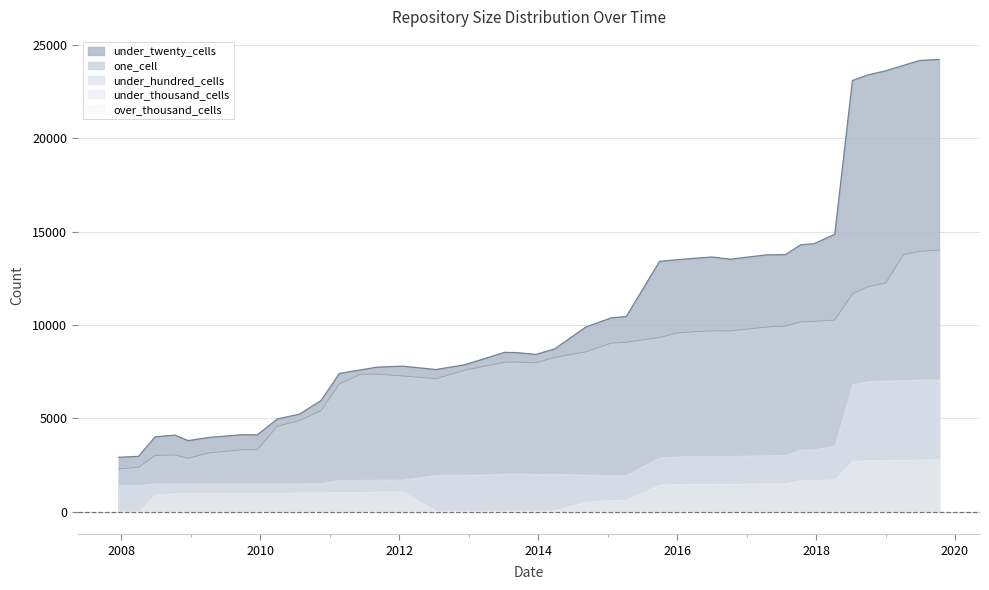

Reading left to right, transcribe all the data shown in this chart.

under_twenty_cells: 2913	2962	4010	4100	3804	3975	4120	4111	4966	5222	5955	7404	7590	7737	7794	7612	7867	8535	8518	8422	8714	9887	10379	10450	13409	13497	13574	13640	13521	13751	13772	14294	14354	14857	23097	23385	23613	23907	24170	24219
one_cell: 2293	2371	3006	3035	2852	3144	3312	3312	4578	4875	5413	6844	7345	7364	7267	7122	7577	8000	8011	7973	8254	8558	9023	9072	9327	9572	9641	9687	9679	9883	9942	10160	10192	10262	11657	12041	12238	13766	13945	14004
under_hundred_cells: 1413	1413	1504	1501	1501	1501	1504	1502	1495	1501	1523	1691	1699	1702	1708	1960	1964	2021	2042	2007	2022	1979	1943	1961	2904	2955	2963	2972	2974	3011	3025	3309	3333	3522	6812	6979	7018	7036	7067	7076
under_thousand_cells: 2	2	899	977	998	1000	1004	1003	1004	1023	1027	1044	1045	1065	1077	38	39	46	63	63	64	524	623	624	1450	1476	1480	1481	1480	1510	1512	1681	1689	1731	2710	2755	2762	2769	2778	2802
over_thousand_cells: 0	0	0	0	0	0	0	0	0	0	0	0	0	0	0	0	0	0	0	0	0	0	0	0	0	0	0	0	0	0	0	0	0	0	0	0	0	0	0	0